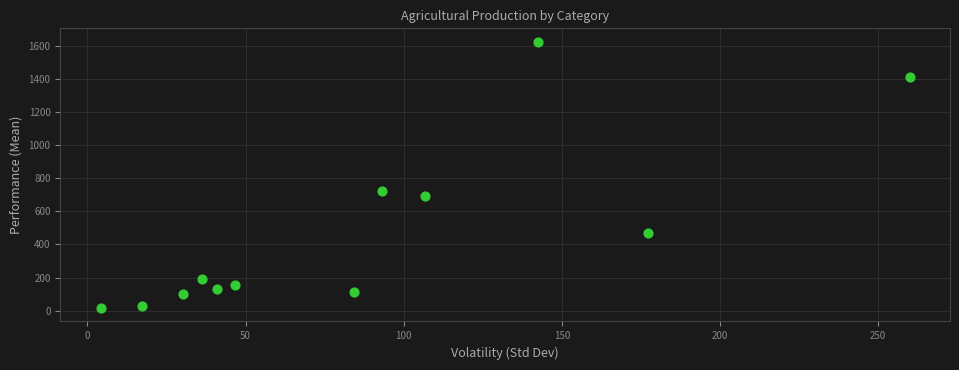

What Y value in the scatter plot is closest to 819?

725.2